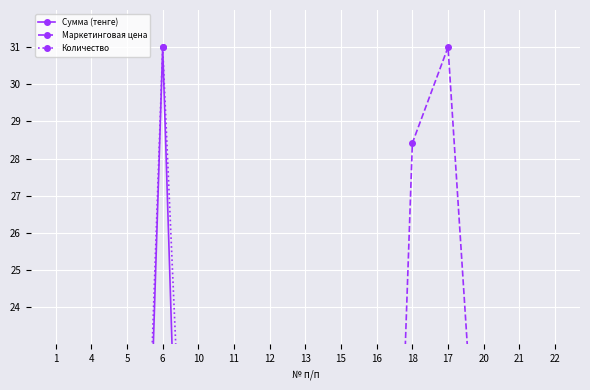

At which category does Маркетинговая цена reach its first local valley?

4